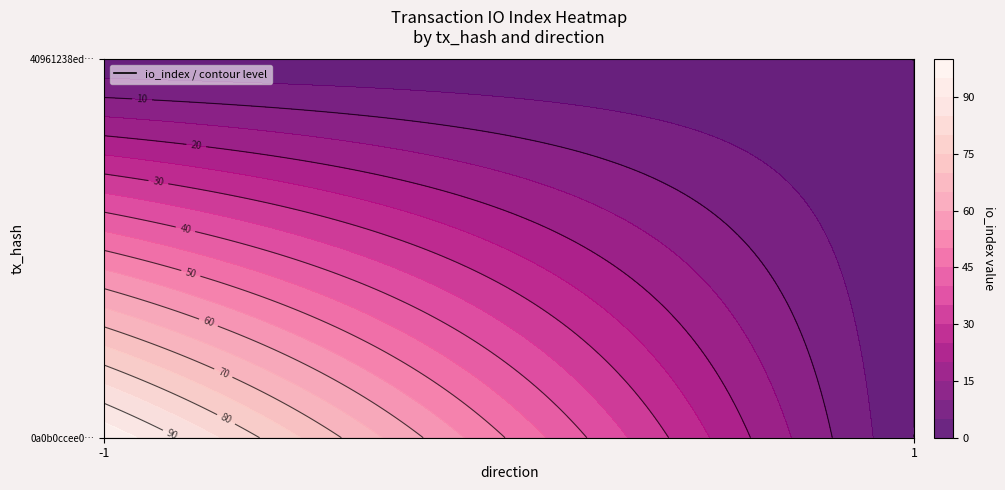

What is the change in value from -1 to 1?

+1